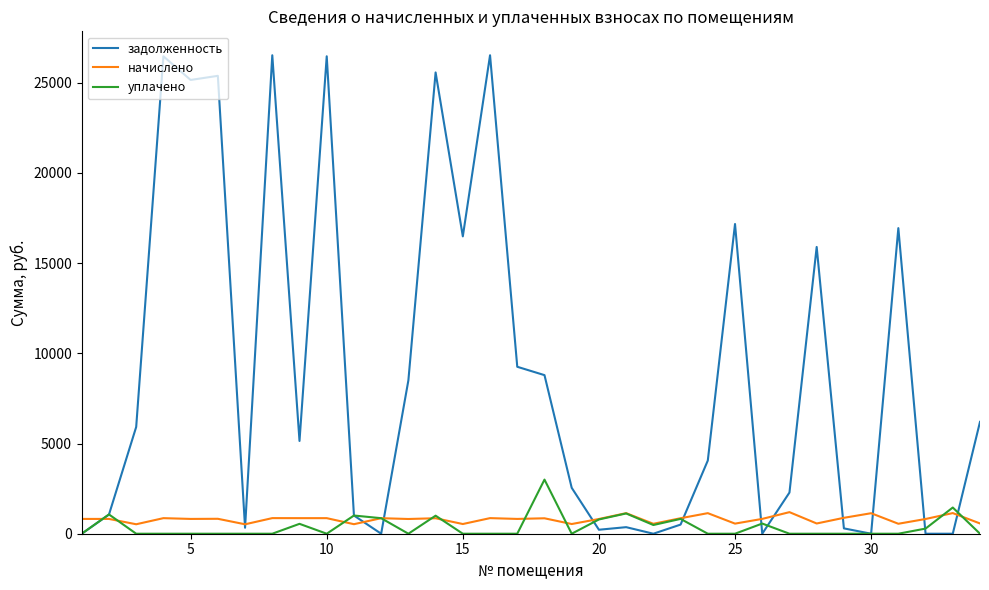

Which series has the largest range (max minus min)?

задолженность